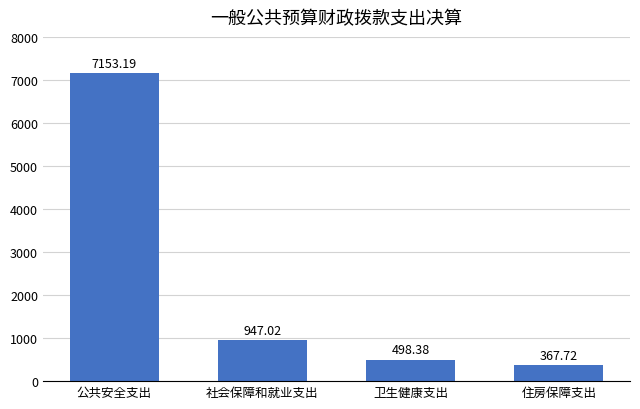

Reading left to right, transcribe all the data shown in this chart.

7153.2	947.0	498.4	367.7